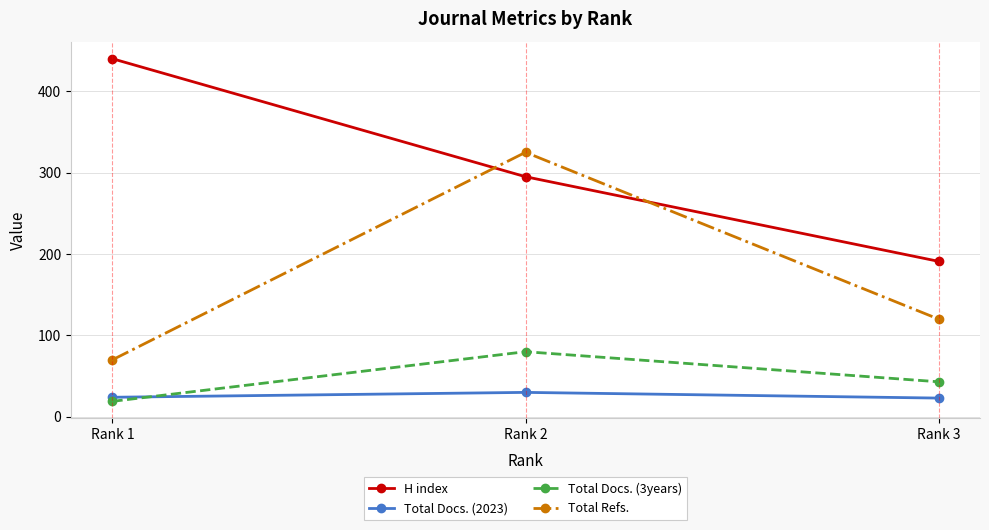

Does the chart have visible grid lines?

Yes